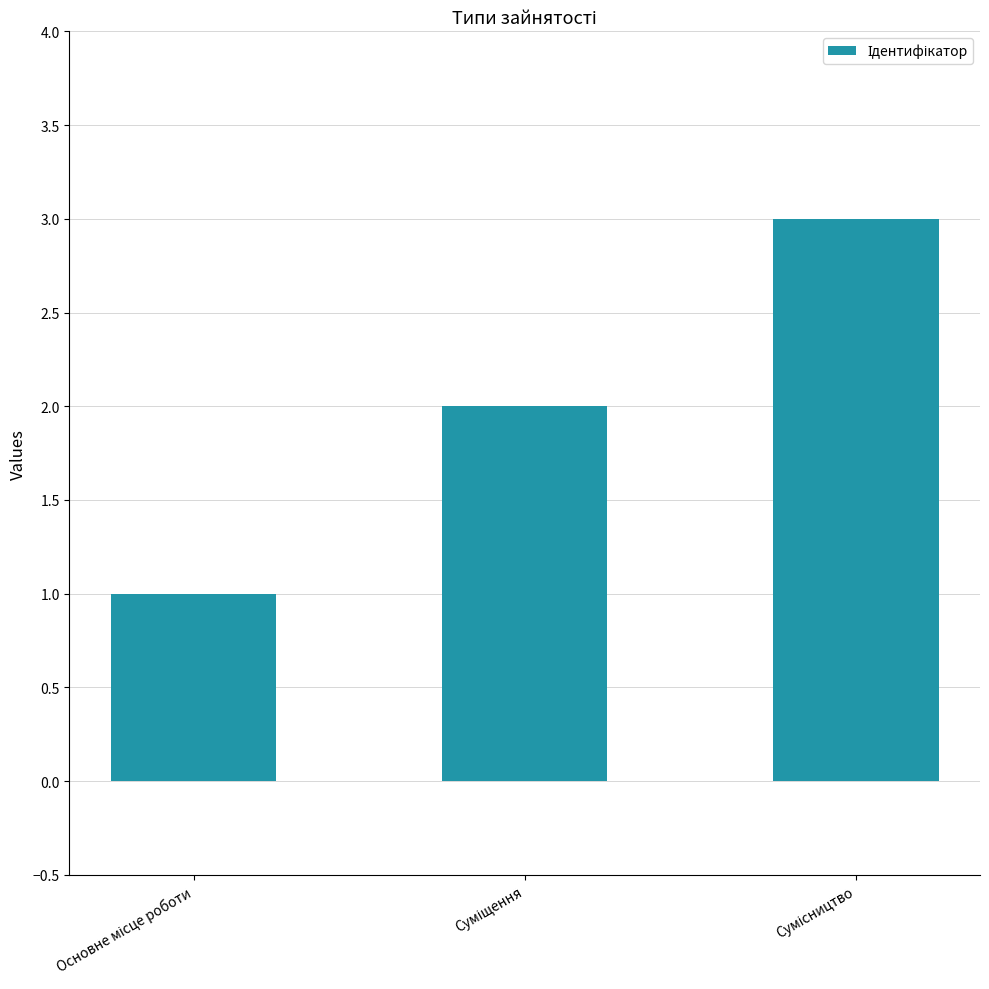

What is the greatest value displayed?

3